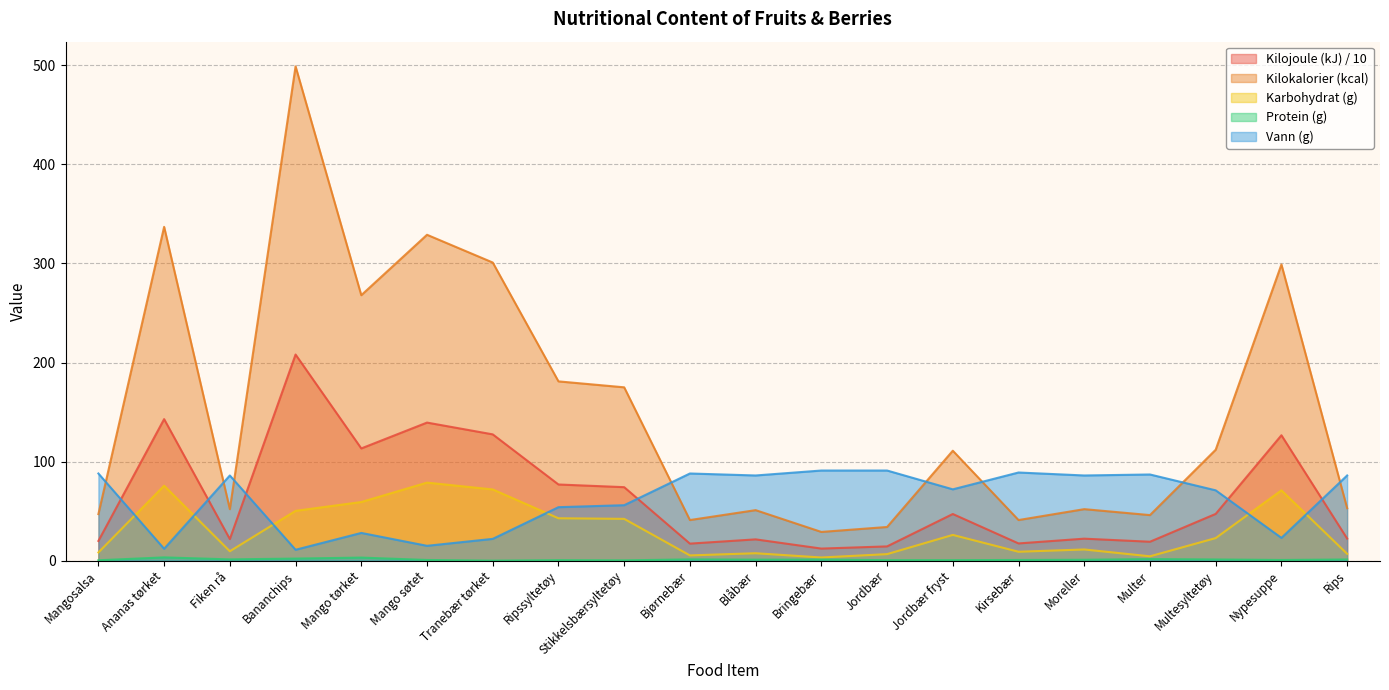

What is the label of the 3rd point from the left?

Fiken rå